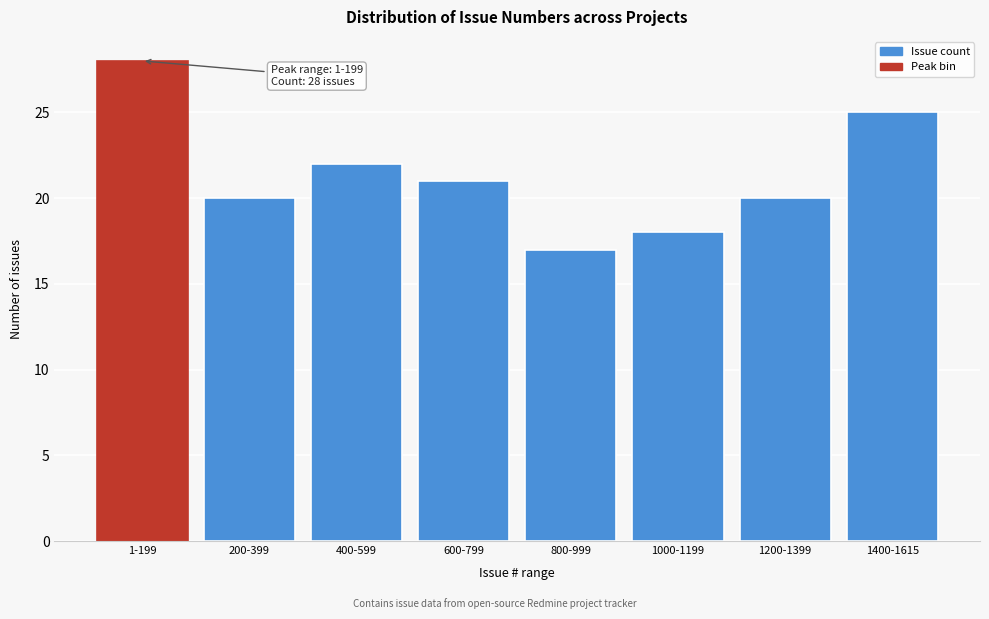

Reading left to right, what are all the values shown in this chart?

1-199=28	200-399=20	400-599=22	600-799=21	800-999=17	1000-1199=18	1200-1399=20	1400-1615=25